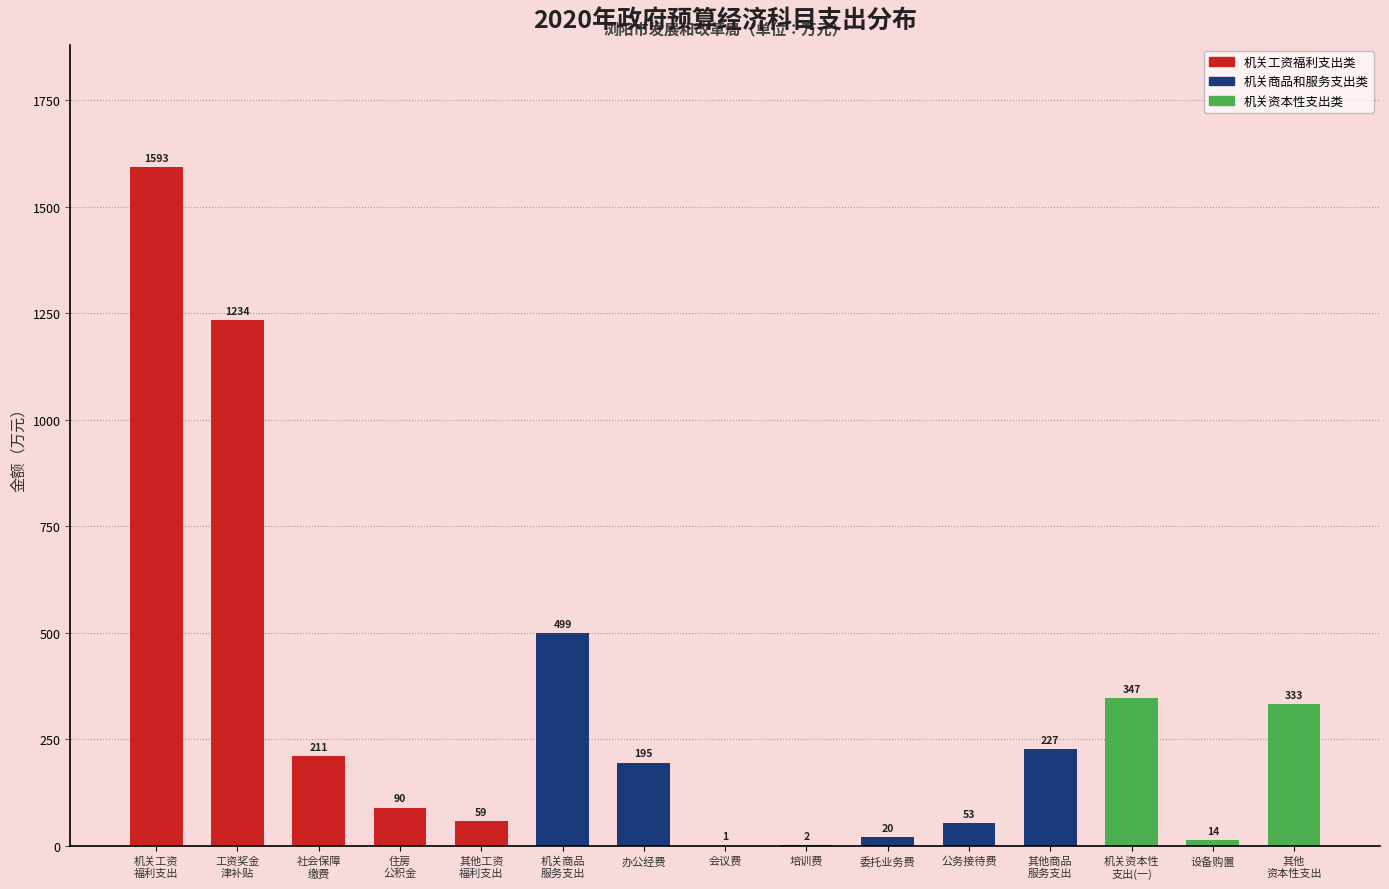

The value at 委托业务费 is 20.0. True or false?

True